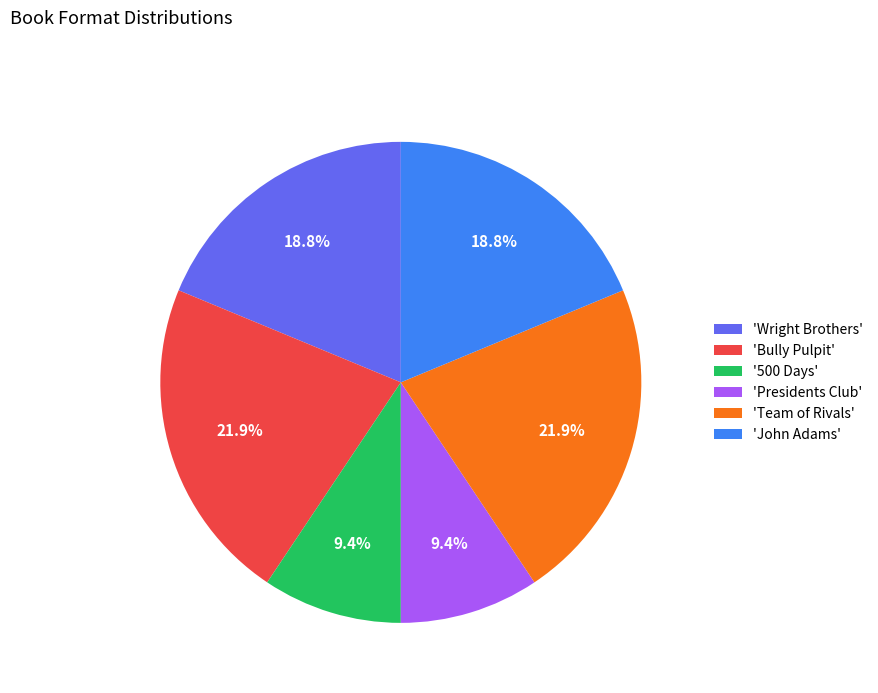

What percentage do 'Wright Brothers' and 'John Adams' together represent?

37.5%